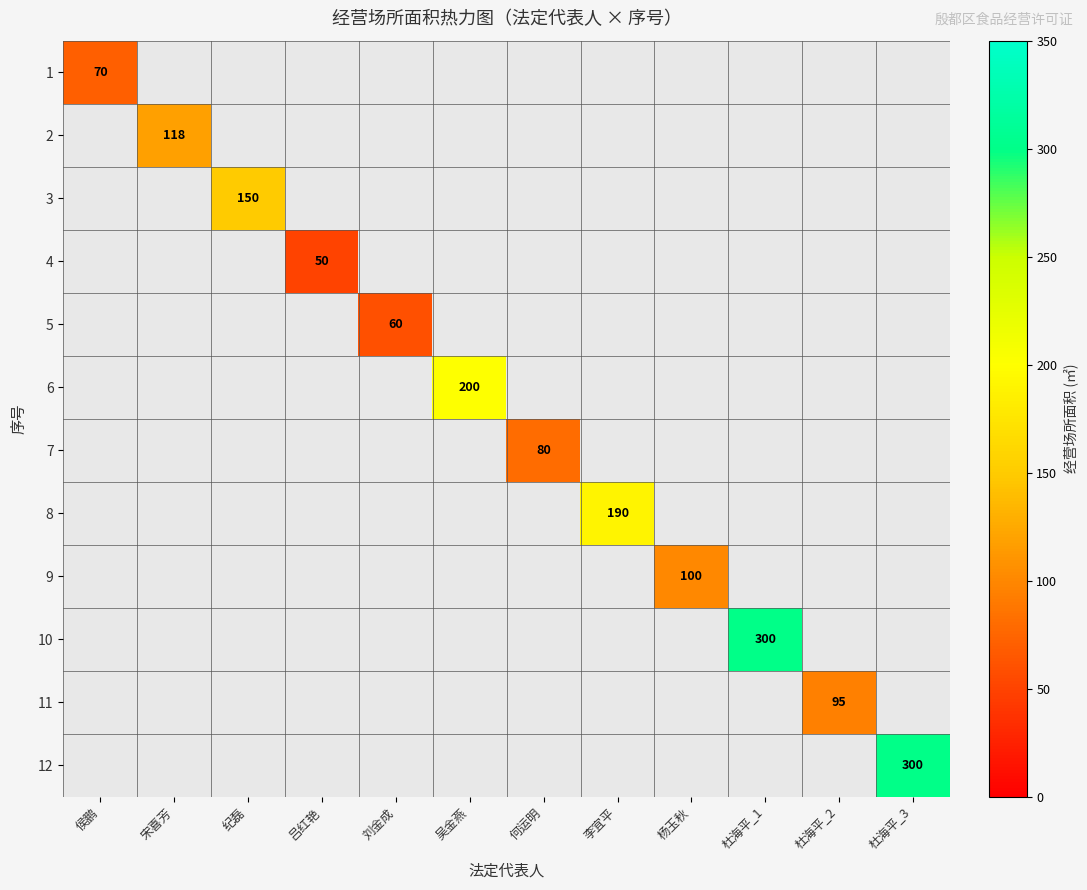

The 9 series shows 49 at 杨玉秋. True or false?

False